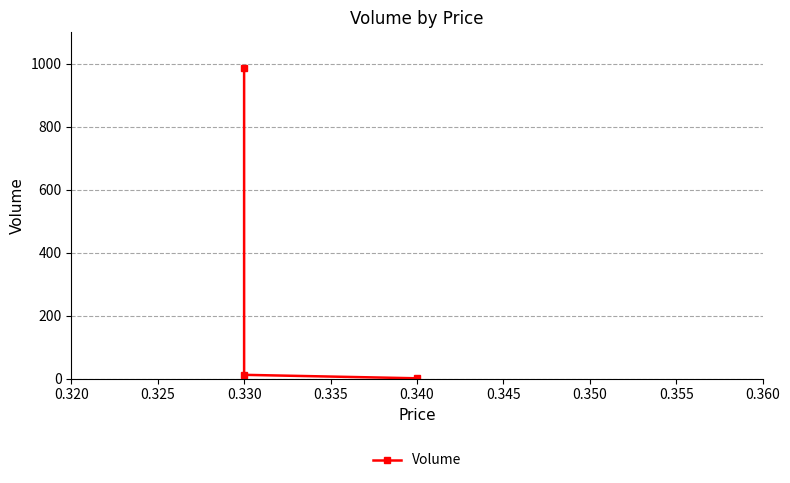

At which category does the chart reach its peak across all series?

0.330